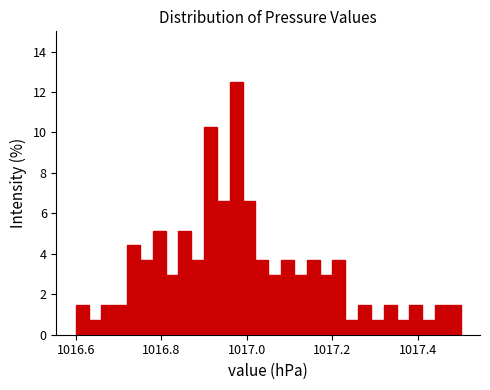

Around what value on the x-axis is the tallest bar? Give the approximate position of its centre, as read against the axis.

1016.98